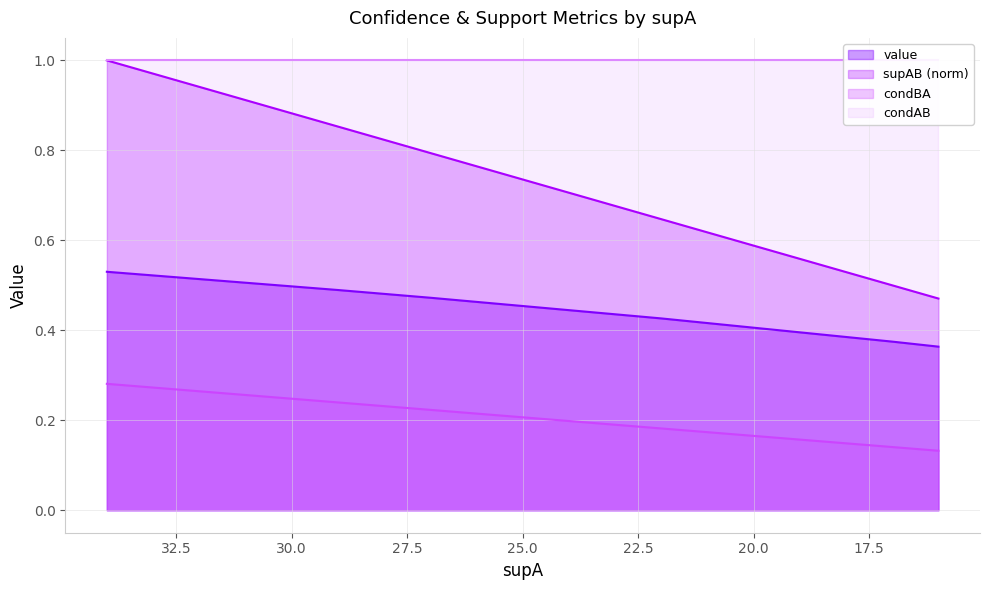

Which series has the widest spread of values?

condBA